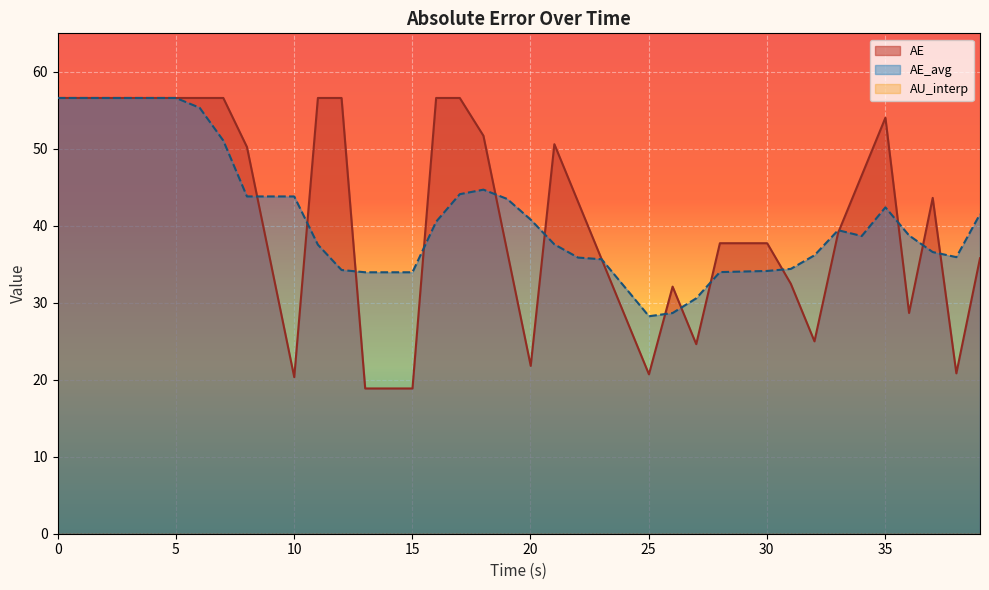

Which series has the widest spread of values?

AE